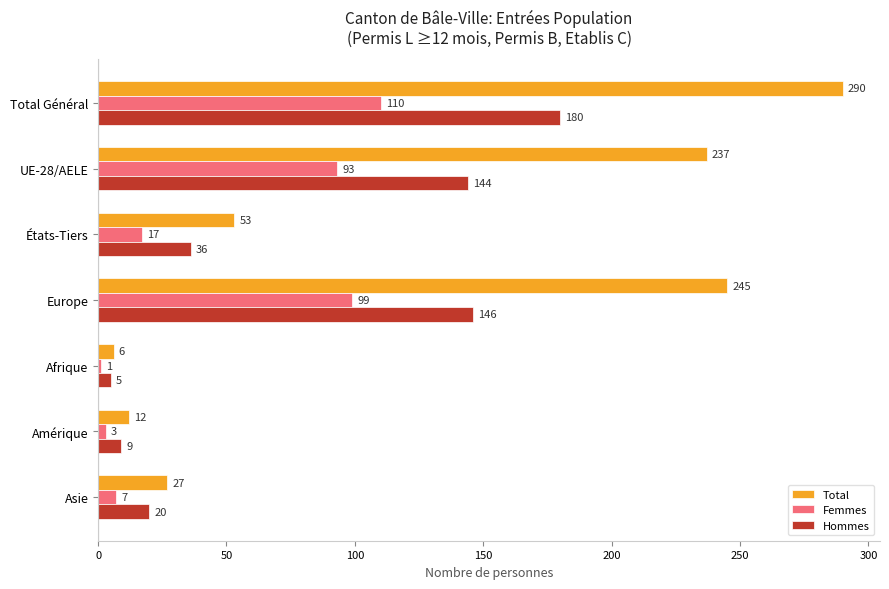

How many data points in Total are less than 53?

3